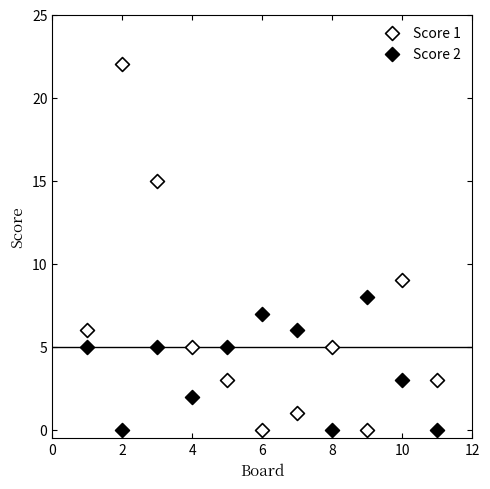

Which series contains the highest Y value?

Score 1